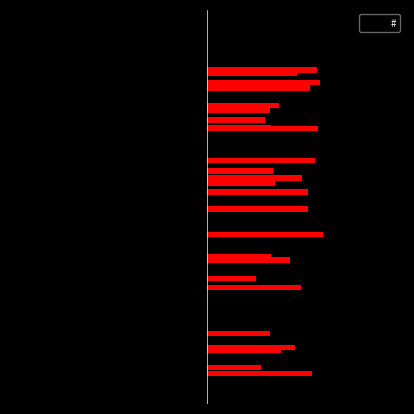

Approximately how many times larger is the value at 6 compared to 4?

1.3